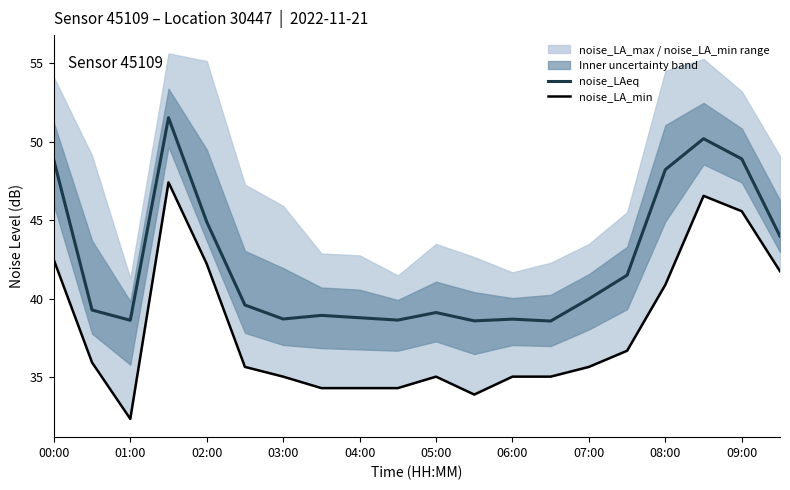

Reading left to right, list all the values displayed in this chart.

noise_LAeq: 48.8	39.3	38.6	51.5	44.9	39.6	38.7	38.9	38.8	38.6	39.1	38.6	38.7	38.6	40.0	41.5	48.2	50.2	48.9	44.0
noise_LA_min: 42.5	35.9	32.4	47.4	42.2	35.7	35.0	34.3	34.3	34.3	35.0	33.9	35.0	35.0	35.7	36.7	40.9	46.5	45.6	41.8